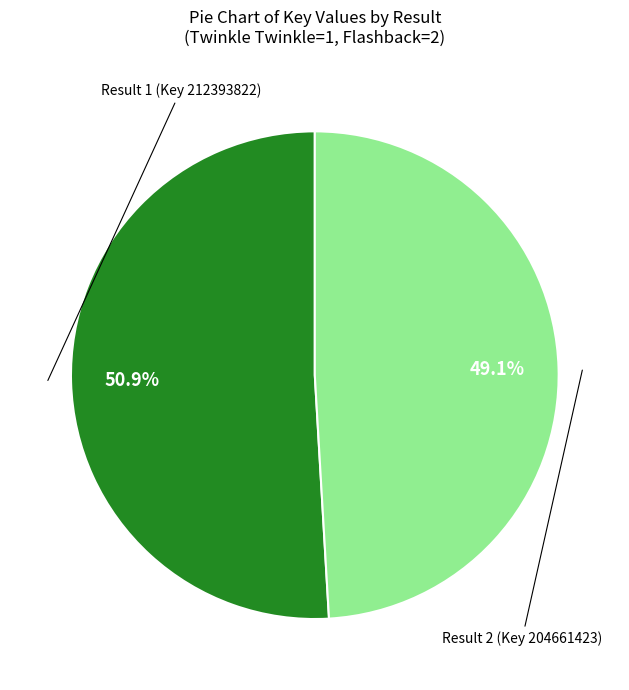

Does any single category account for the majority?

Yes